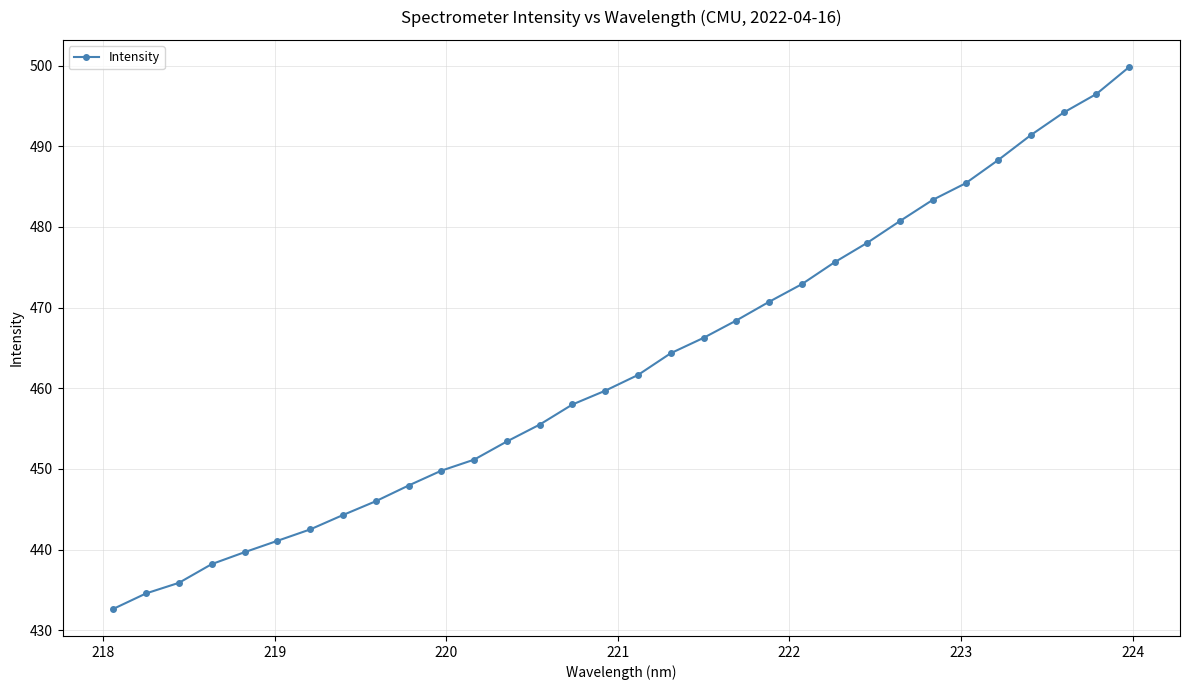

What is the maximum value shown in the chart?

499.8